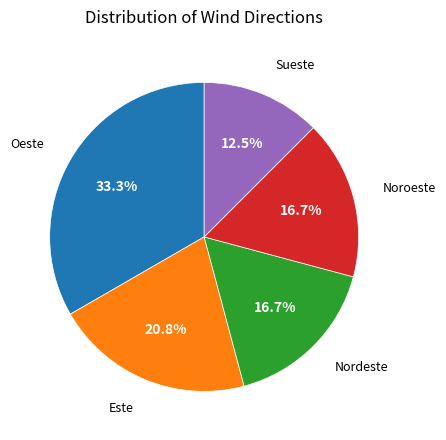

Which category has the biggest portion of the pie?

Oeste